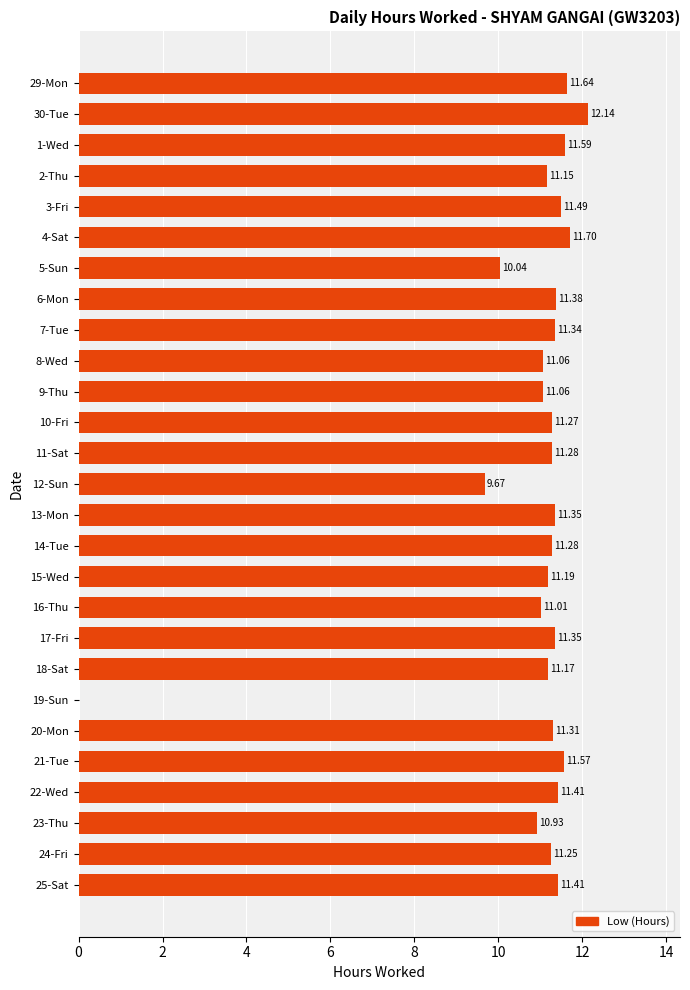

How many values exceed 11?

23